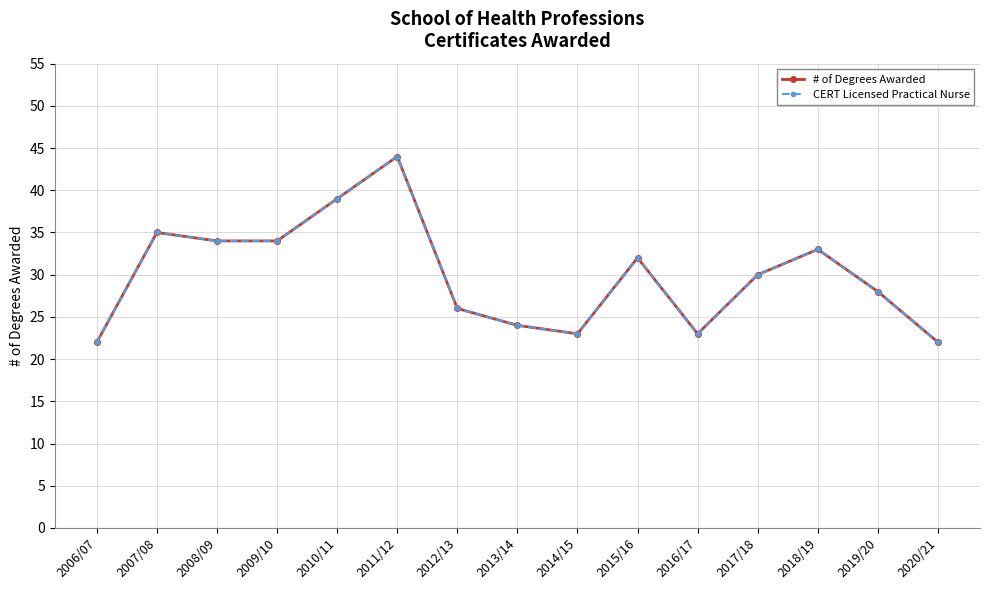

Which label corresponds to the smallest value in the chart?

2006/07